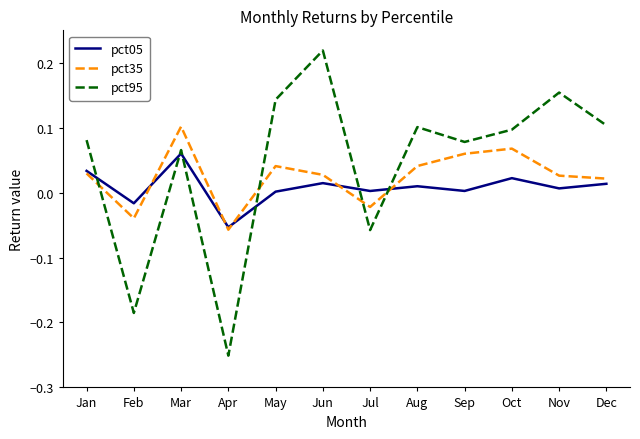

The pct35 series shows 0.1 at Jan. True or false?

False